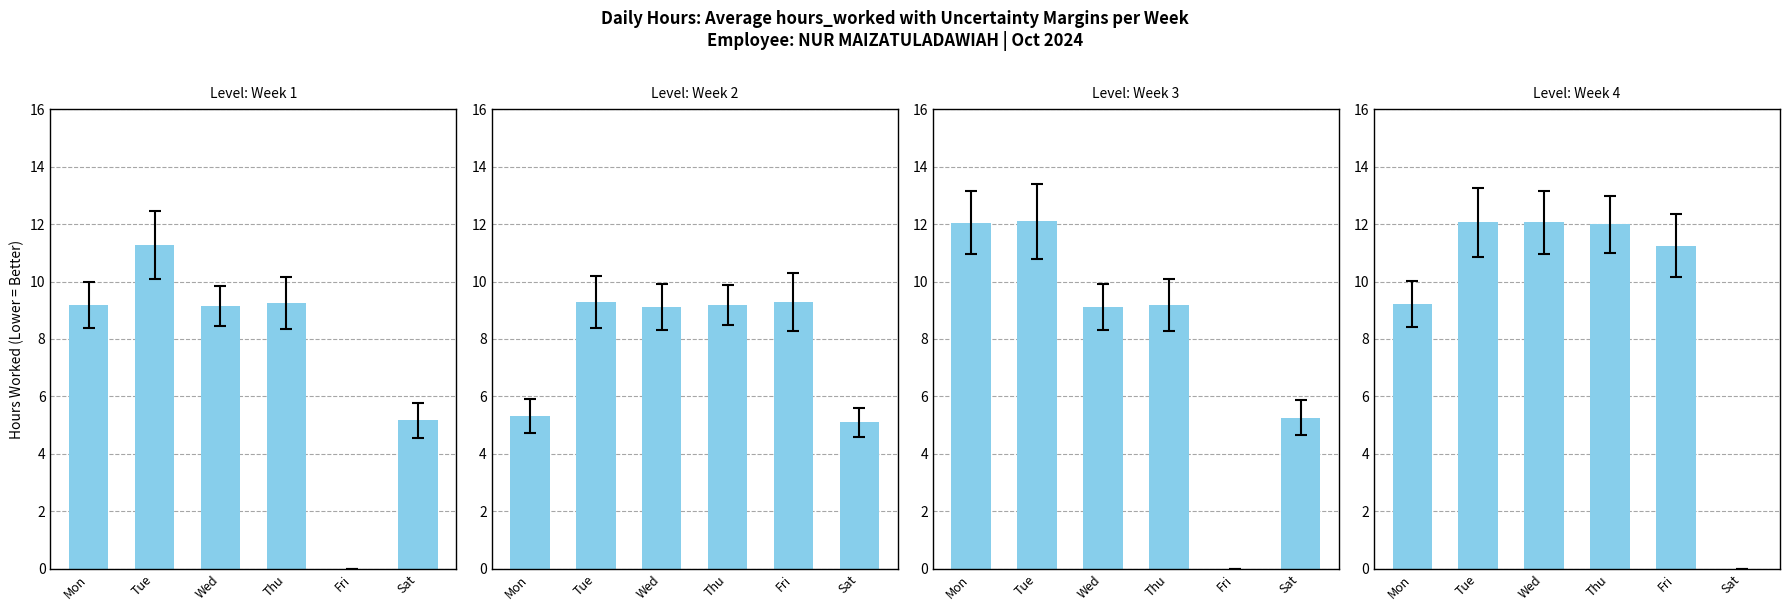

What is the difference between the second highest and minimum values in the Week 4 (Oct 21 - Oct 25) series?

12.1